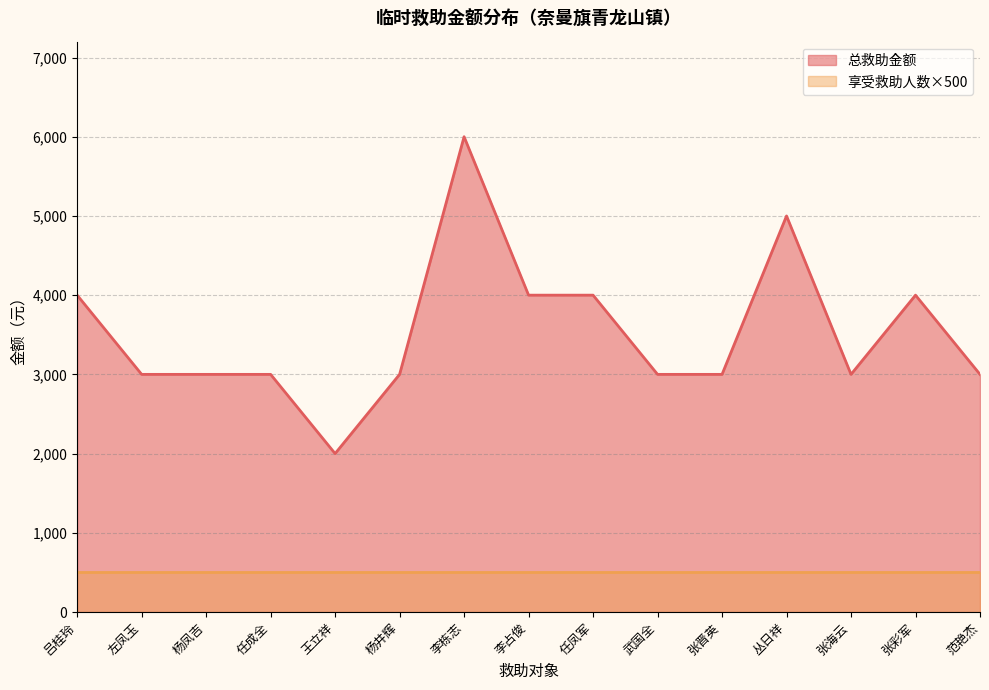

Which label corresponds to the smallest value in the chart?

王立祥